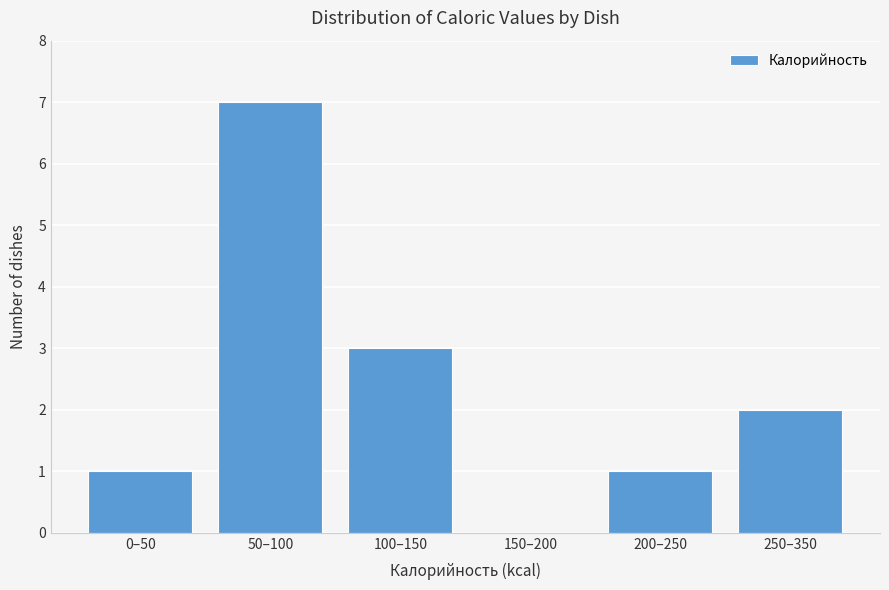

Reading left to right, transcribe all the data shown in this chart.

0–50=1	50–100=7	100–150=3	150–200=0	200–250=1	250–350=2